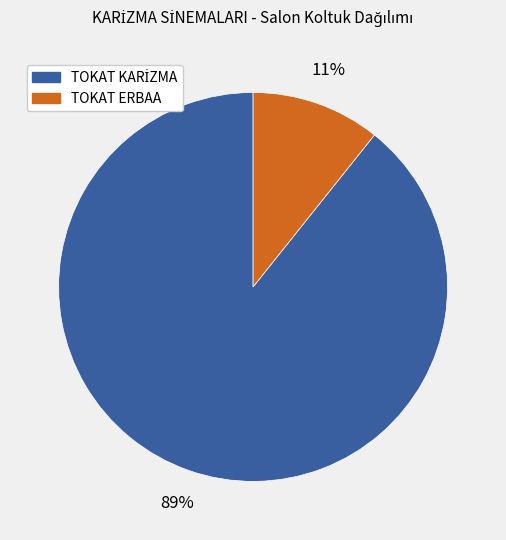

Is there a majority slice in this chart?

Yes